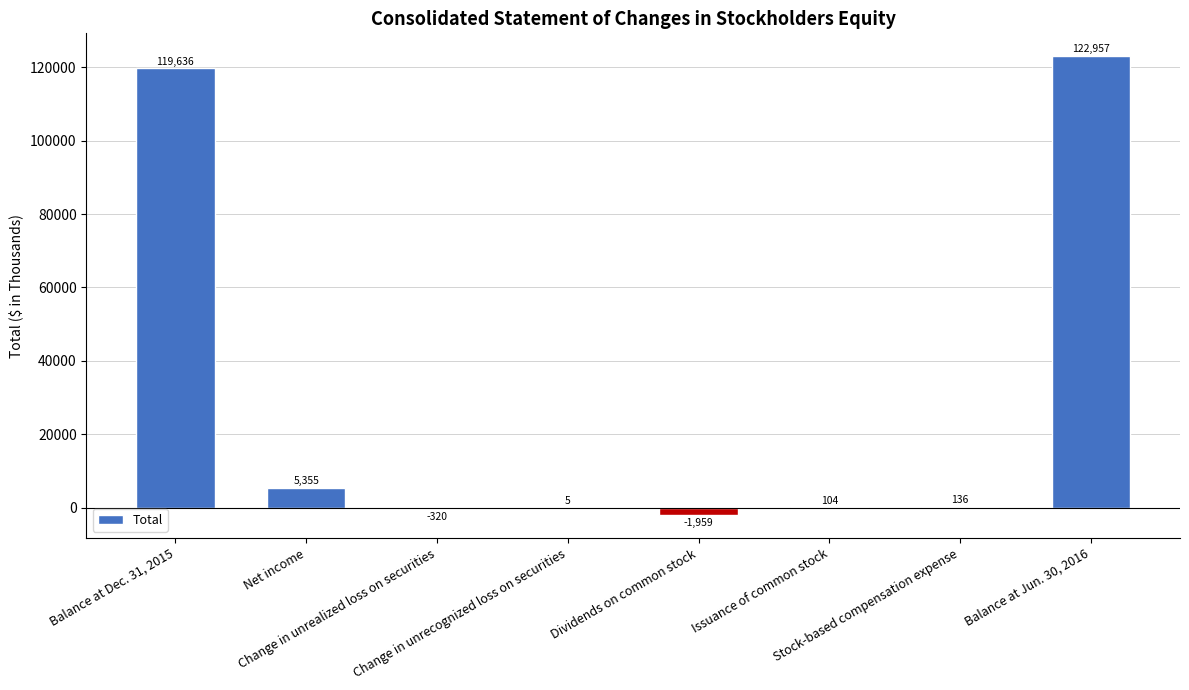

Between Balance at Dec. 31, 2015 and Balance at Jun. 30, 2016, which is larger?

Balance at Jun. 30, 2016